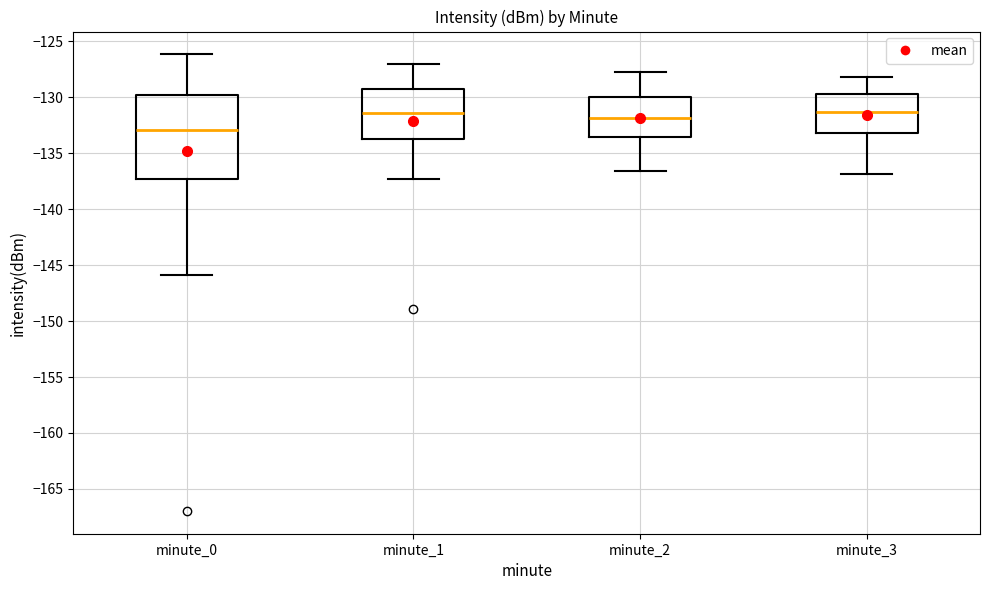

Which box is the tallest, from its lower edge to its upper edge?

minute_0